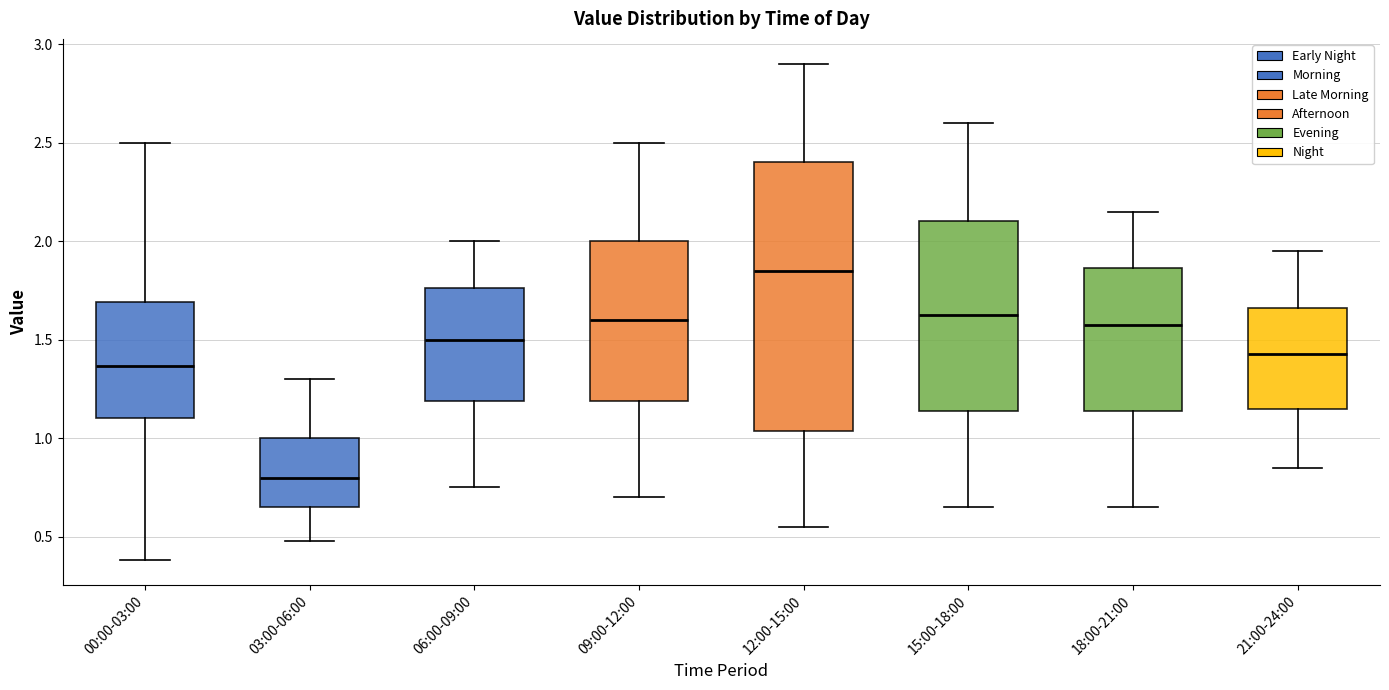

Where is the upper edge of the box for 12:00-15:00 on the y-axis? The values are not printed on the chart, so give them approximately, as read against the axis.

2.40